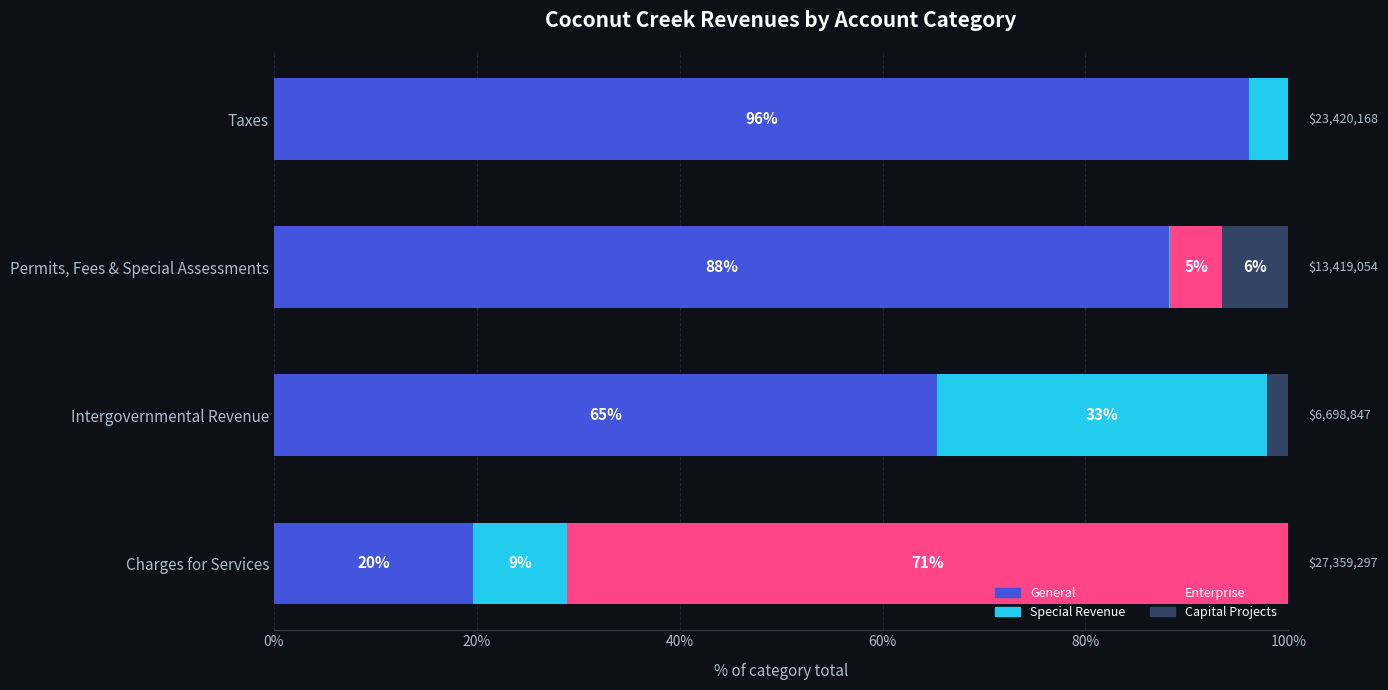

What are all the series names shown in the legend?

General, Special Revenue, Enterprise, Capital Projects